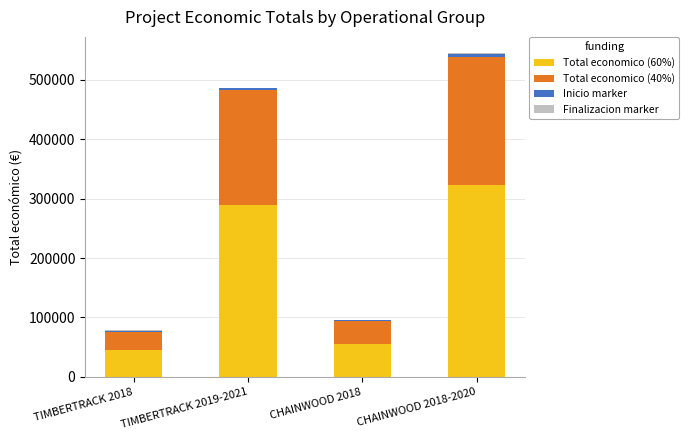

How many series are shown in this chart?

4